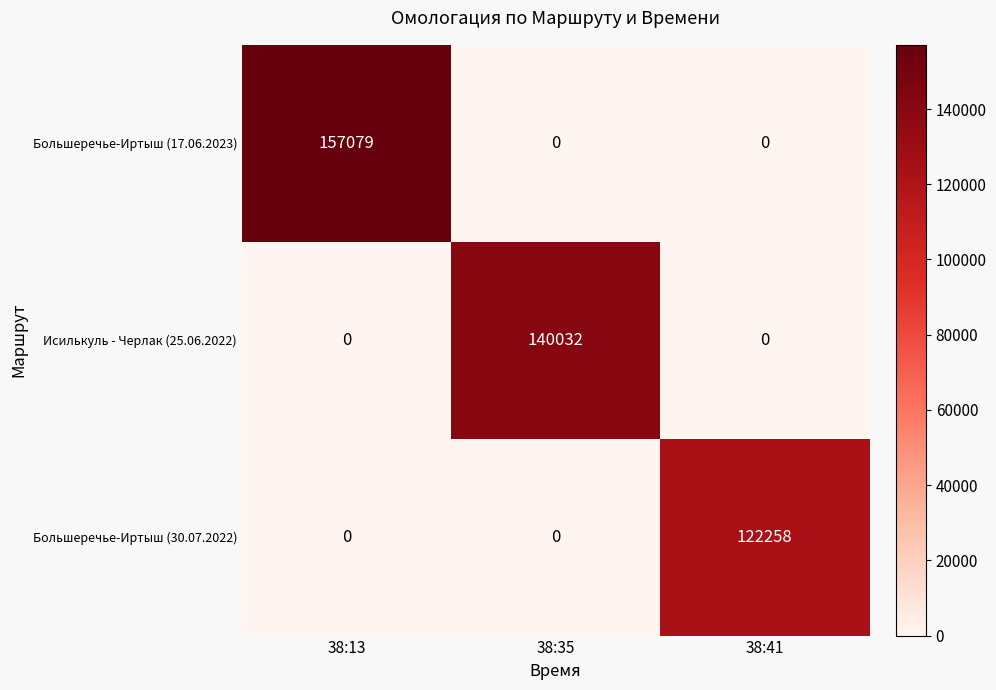

Rank the series by their maximum value, from highest to lowest.

Большеречье-Иртыш (17.06.2023), Исилькуль - Черлак (25.06.2022), Большеречье-Иртыш (30.07.2022)